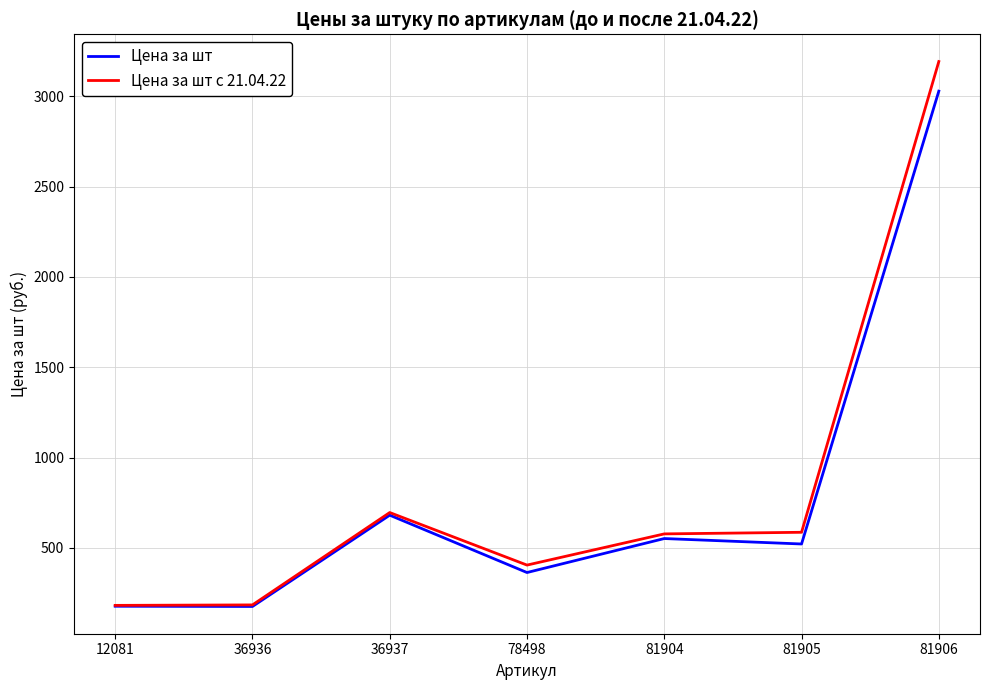

Which series has the widest spread of values?

Цена за шт с 21.04.22